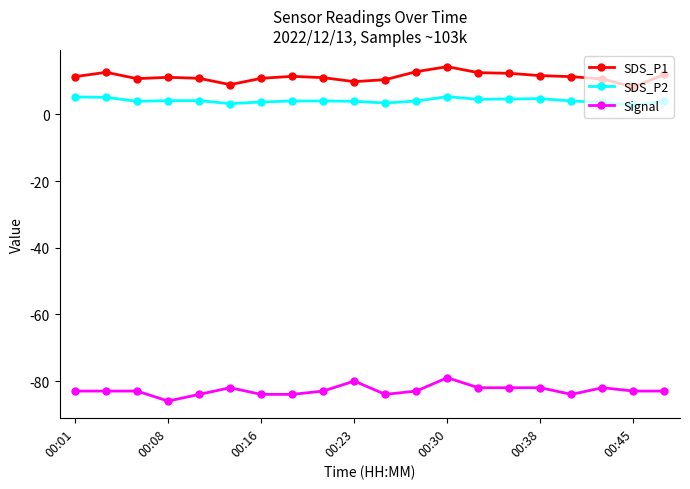

What is the difference between the maximum and minimum values in the SDS_P2 series?

2.6